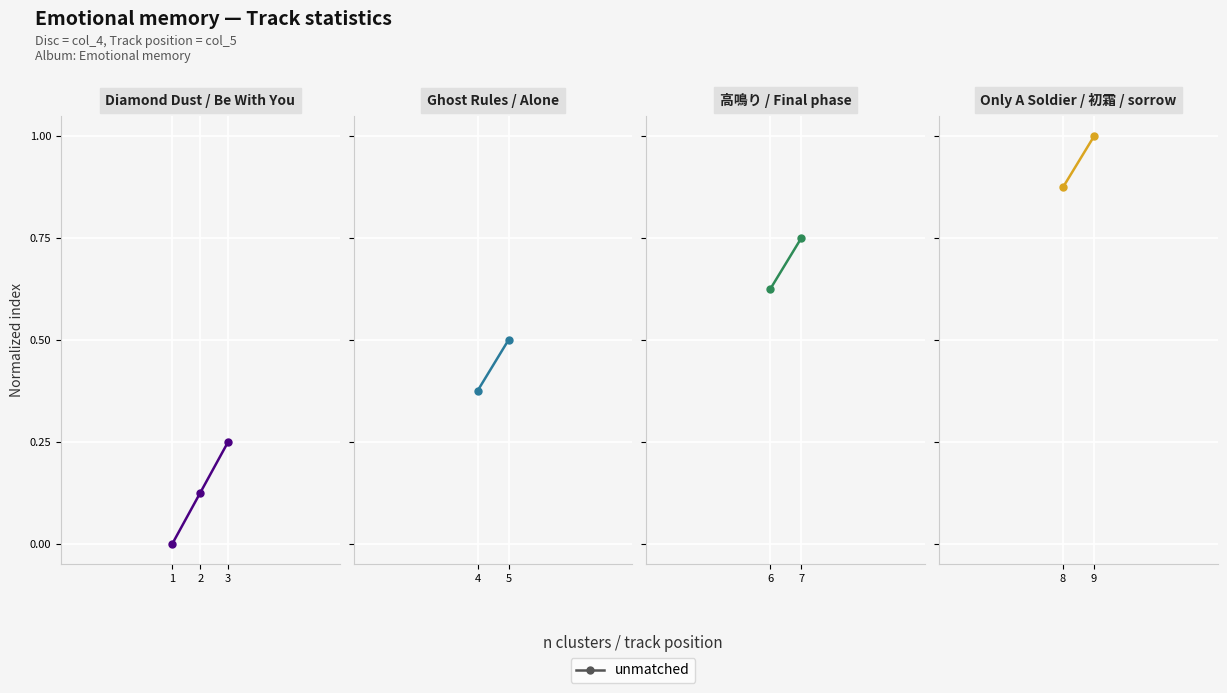

What is the change in value from 1 to 2?

+0.1